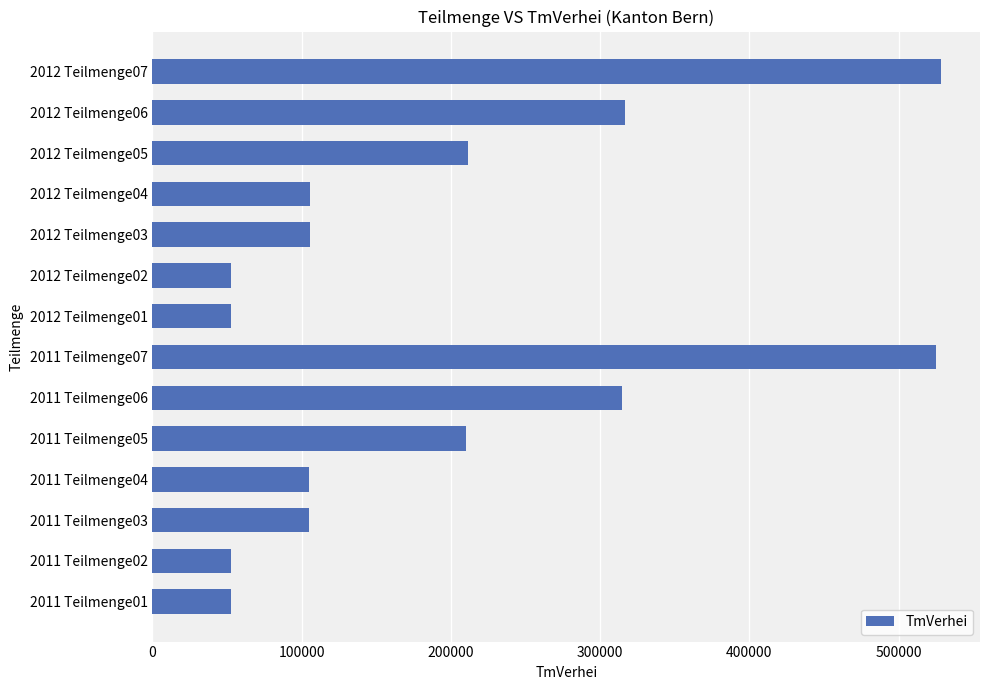

What is the smallest value displayed?

52500